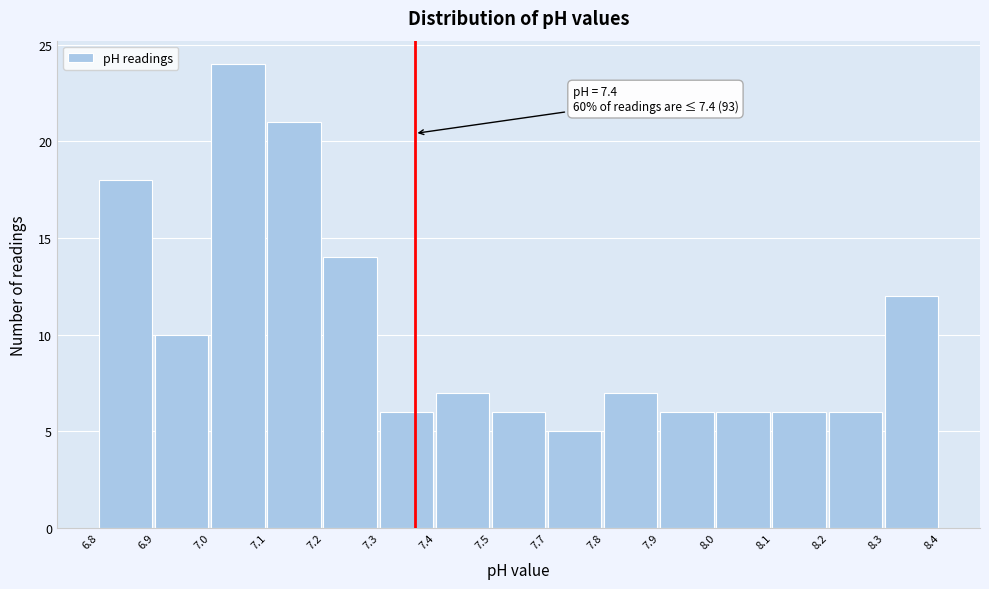

Reading left to right, list all the values displayed in this chart.

18	10	24	21	14	6	7	6	5	7	6	6	6	6	12